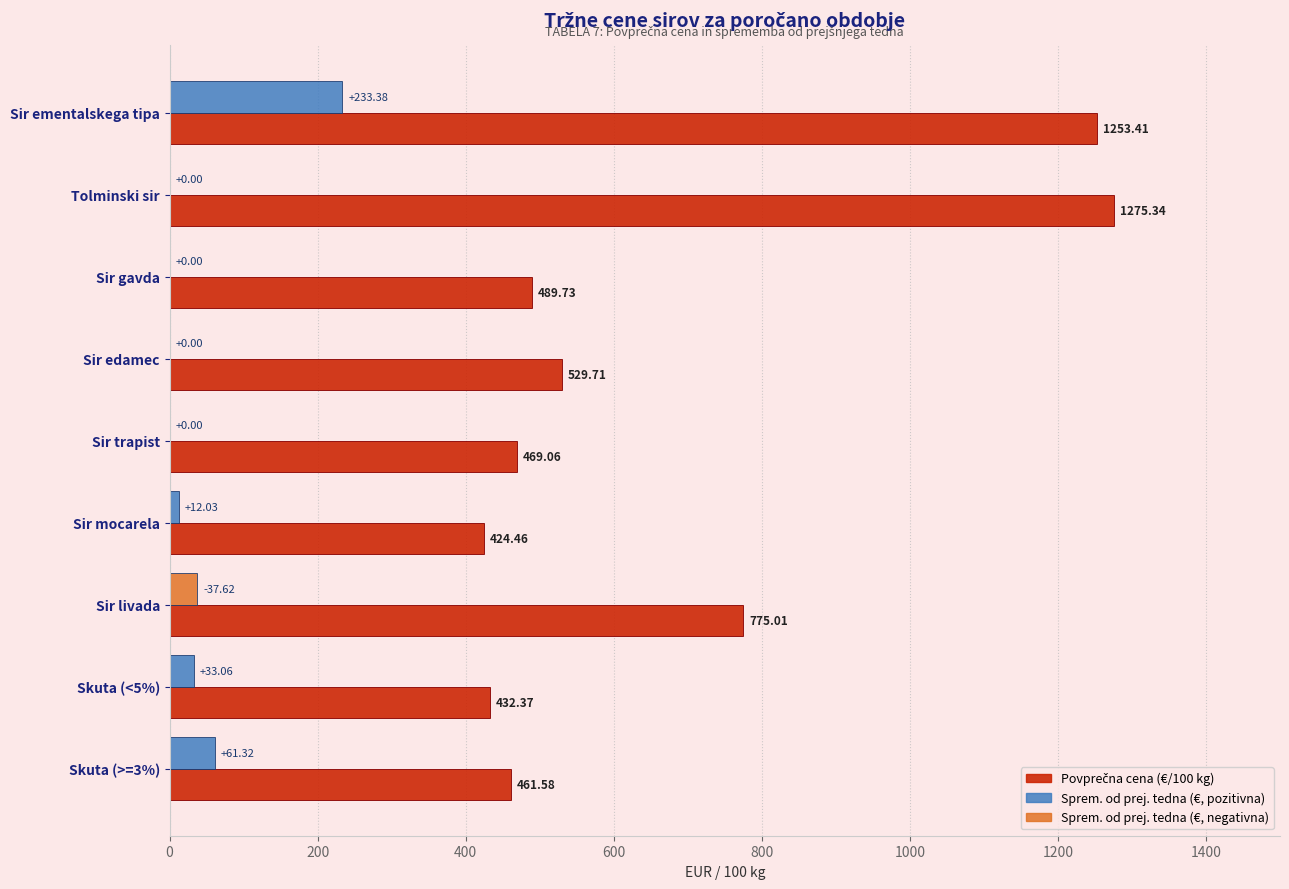

At which category does the chart reach its peak across all series?

Tolminski sir